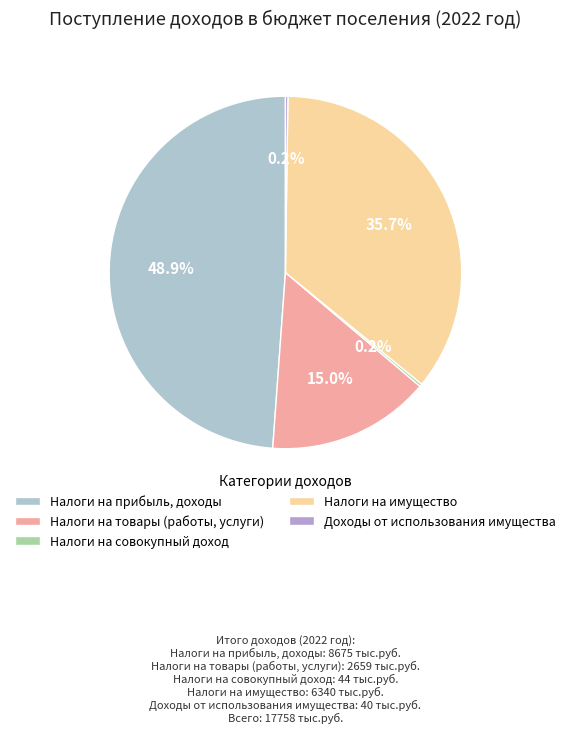

What is the smallest slice in the pie chart?

Доходы от использования имущества